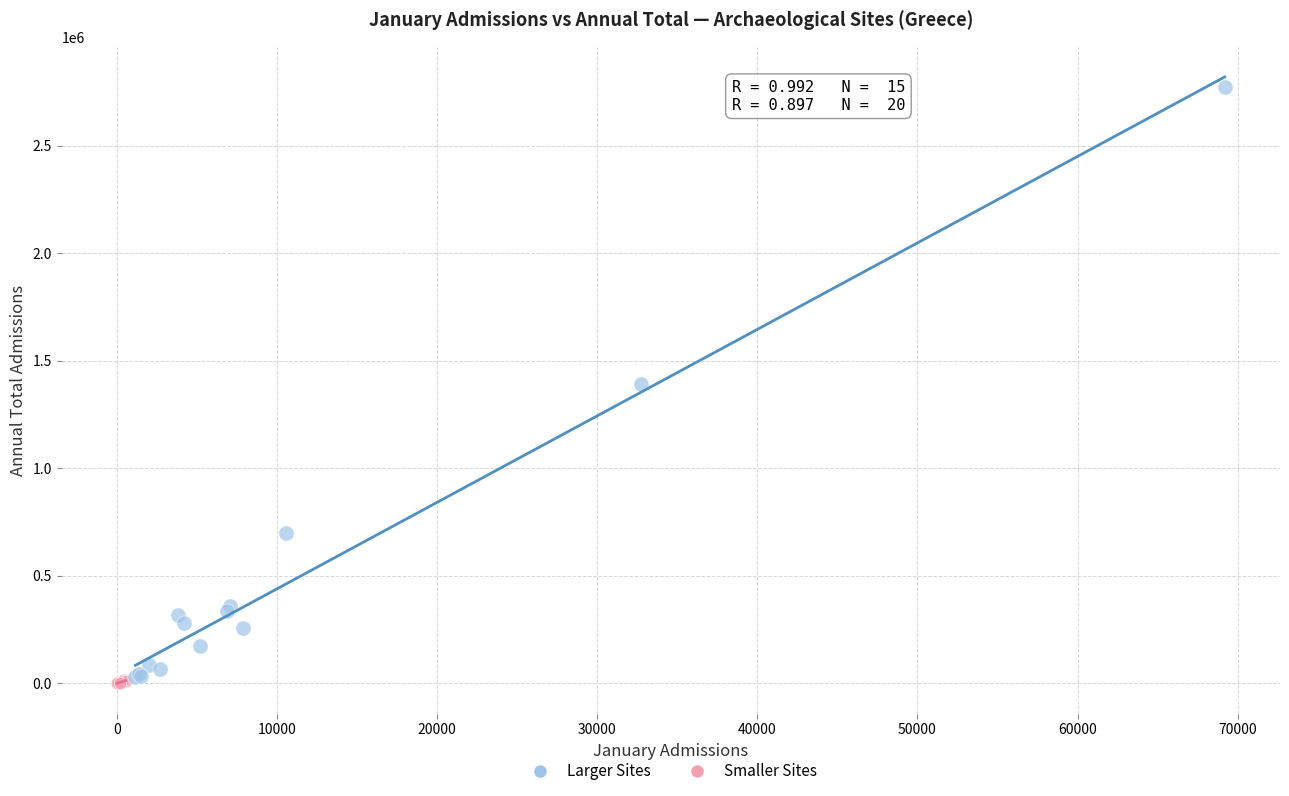

What are all the series names shown in the legend?

Larger Sites, Smaller Sites